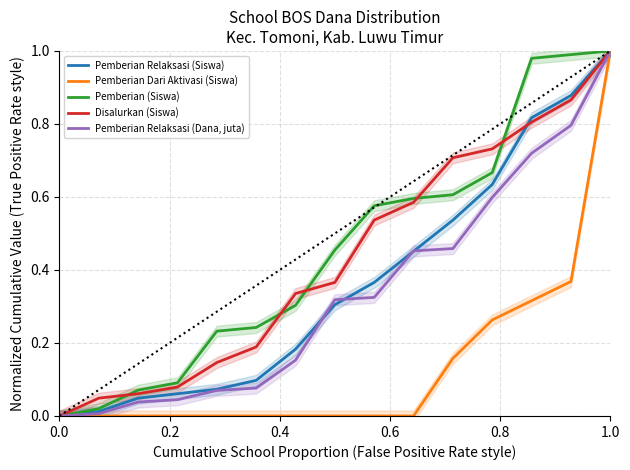

The Disalurkan (Siswa) series shows 1.0 at 1.0. True or false?

True